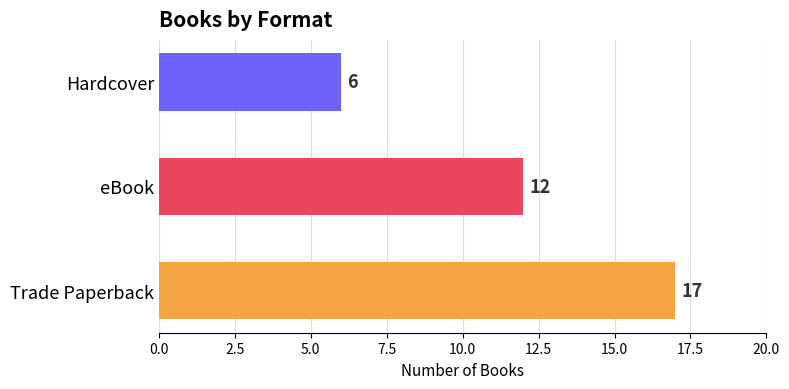

How many series are shown in this chart?

1